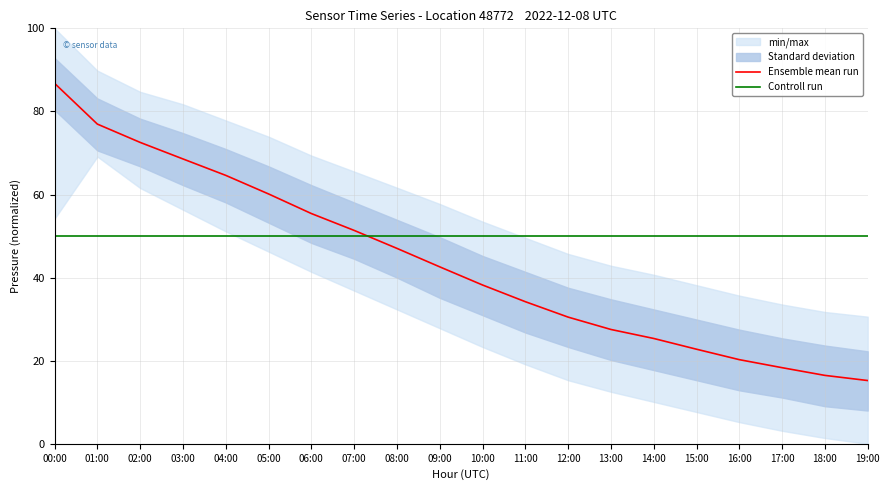

Rank the categories by Controll run value from highest to lowest.

00:00, 01:00, 02:00, 03:00, 04:00, 05:00, 06:00, 07:00, 08:00, 09:00, 10:00, 11:00, 12:00, 13:00, 14:00, 15:00, 16:00, 17:00, 18:00, 19:00